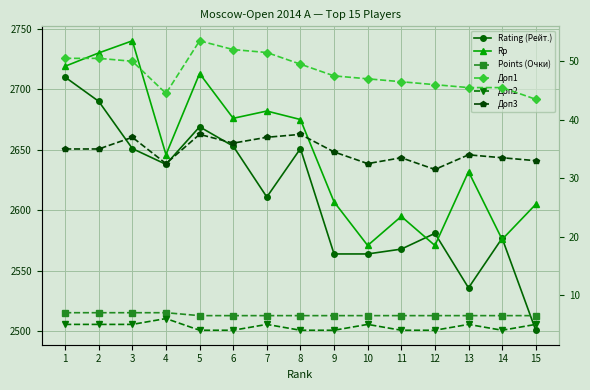

Reading left to right, extract all data points from this chart.

Rating (Рейт.): 1=2710.0	2=2690.0	3=2651.0	4=2638.0	5=2669.0	6=2653.0	7=2611.0	8=2651.0	9=2564.0	10=2564.0	11=2568.0	12=2581.0	13=2536.0	14=2577.0	15=2501.0
Rp: 1=2719.0	2=2730.0	3=2740.0	4=2646.0	5=2713.0	6=2676.0	7=2682.0	8=2675.0	9=2607.0	10=2571.0	11=2595.0	12=2571.0	13=2632.0	14=2576.0	15=2605.0
Points (Очки): 1=7.0	2=7.0	3=7.0	4=7.0	5=6.5	6=6.5	7=6.5	8=6.5	9=6.5	10=6.5	11=6.5	12=6.5	13=6.5	14=6.5	15=6.5
Доп1: 1=50.5	2=50.5	3=50.0	4=44.5	5=53.5	6=52.0	7=51.5	8=49.5	9=47.5	10=47.0	11=46.5	12=46.0	13=45.5	14=45.5	15=43.5
Доп2: 1=5.0	2=5.0	3=5.0	4=6.0	5=4.0	6=4.0	7=5.0	8=4.0	9=4.0	10=5.0	11=4.0	12=4.0	13=5.0	14=4.0	15=5.0
Доп3: 1=35.0	2=35.0	3=37.0	4=32.5	5=37.5	6=36.0	7=37.0	8=37.5	9=34.5	10=32.5	11=33.5	12=31.5	13=34.0	14=33.5	15=33.0